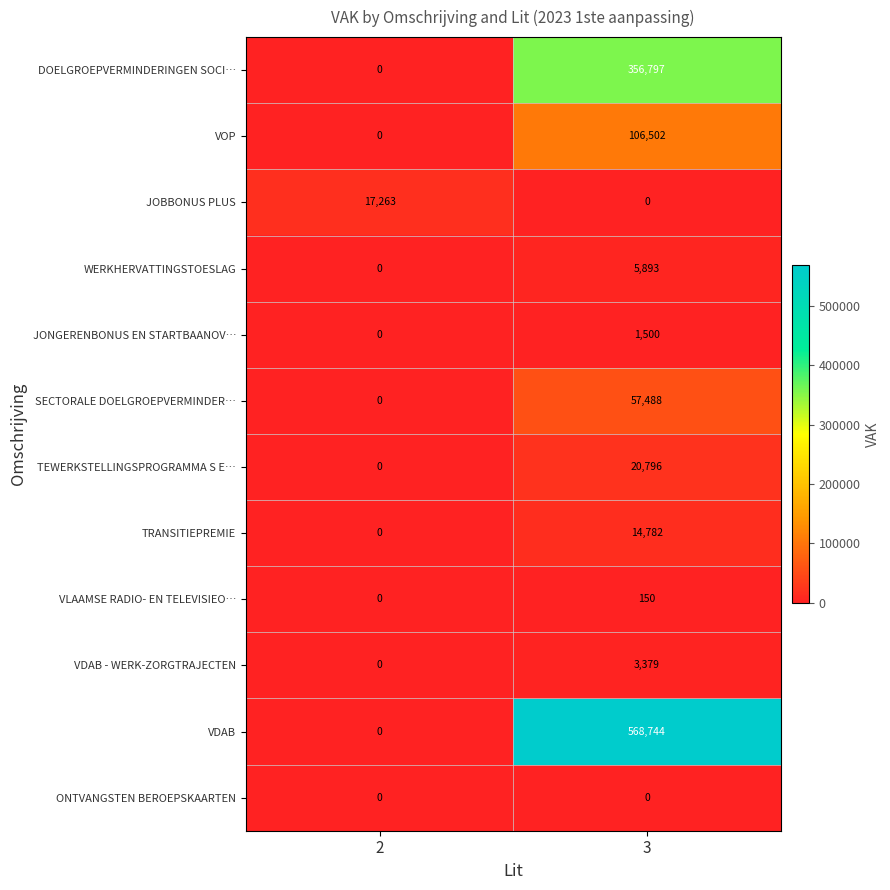

Reading left to right, extract all data points from this chart.

DOELGROEPVERMINDERINGEN SOCI…: 2=0	3=356797
VOP: 2=0	3=106502
JOBBONUS PLUS: 2=17263	3=0
WERKHERVATTINGSTOESLAG: 2=0	3=5893
JONGERENBONUS EN STARTBAANOV…: 2=0	3=1500
SECTORALE DOELGROEPVERMINDER…: 2=0	3=57488
TEWERKSTELLINGSPROGRAMMA S E…: 2=0	3=20796
TRANSITIEPREMIE: 2=0	3=14782
VLAAMSE RADIO- EN TELEVISIEO…: 2=0	3=150
VDAB - WERK-ZORGTRAJECTEN: 2=0	3=3379
VDAB: 2=0	3=568744
ONTVANGSTEN BEROEPSKAARTEN: 2=0	3=0